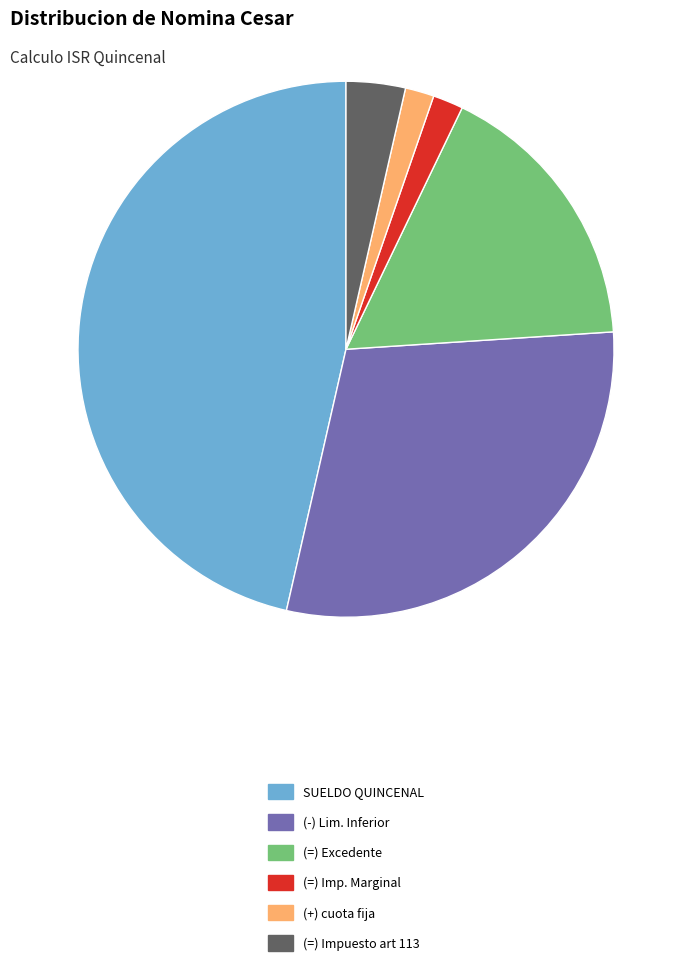

Combined, do SUELDO QUINCENAL and (=) Excedente account for over 50%?

Yes